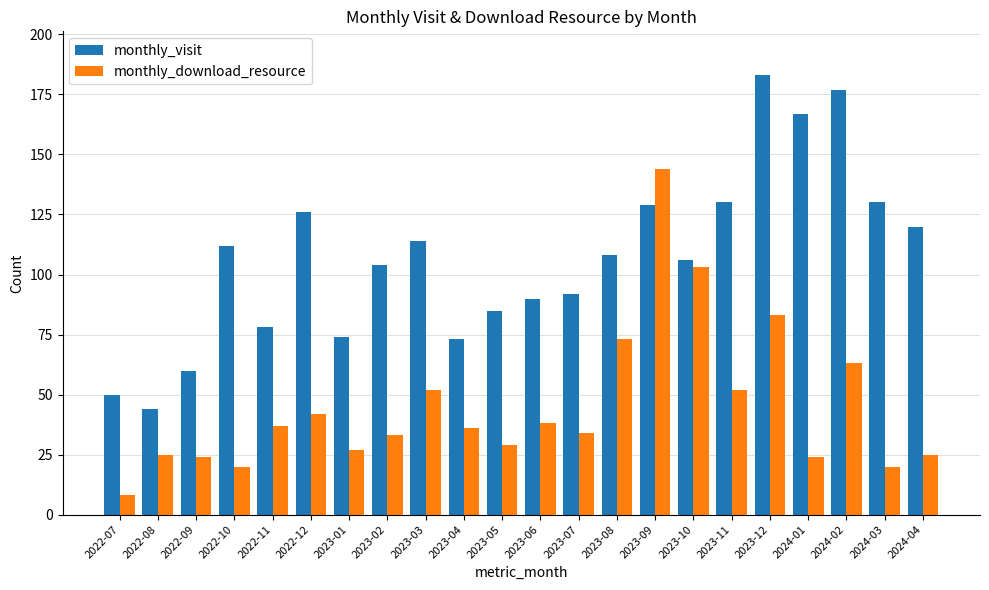

Where is monthly_download_resource nearest to the value 76?

2023-08